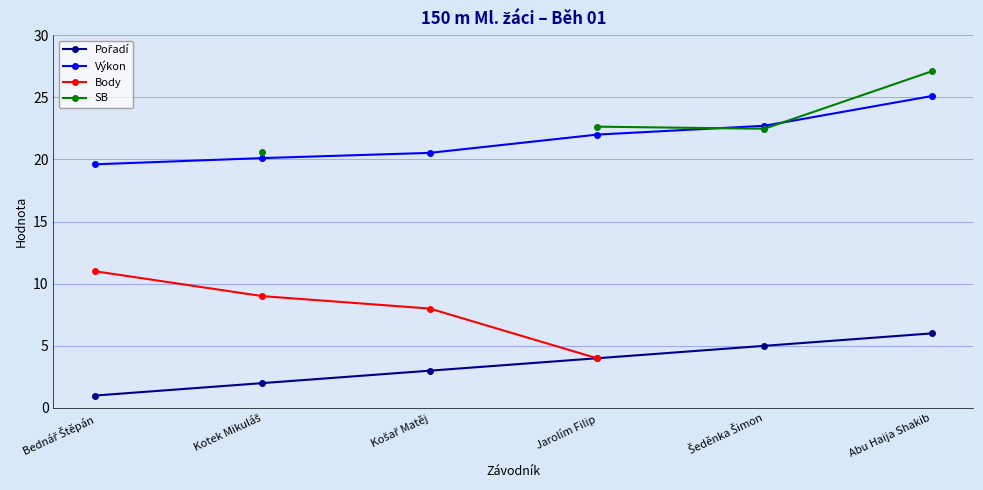

What is the value of the Pořadí point at the 2nd from the left?

2.0